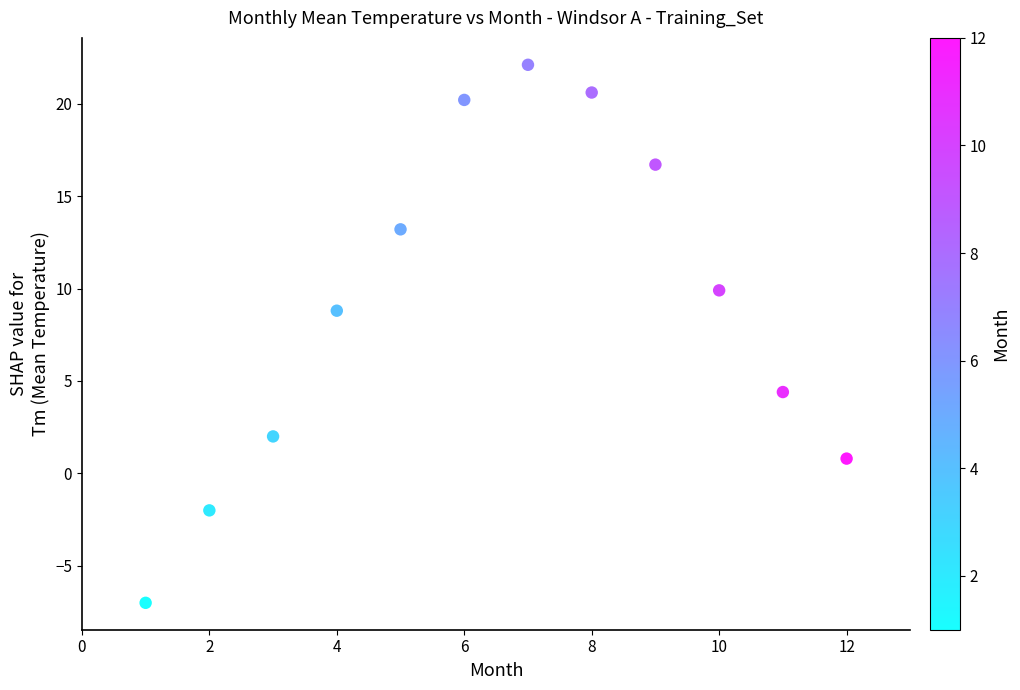

What is the average X value?

6.5